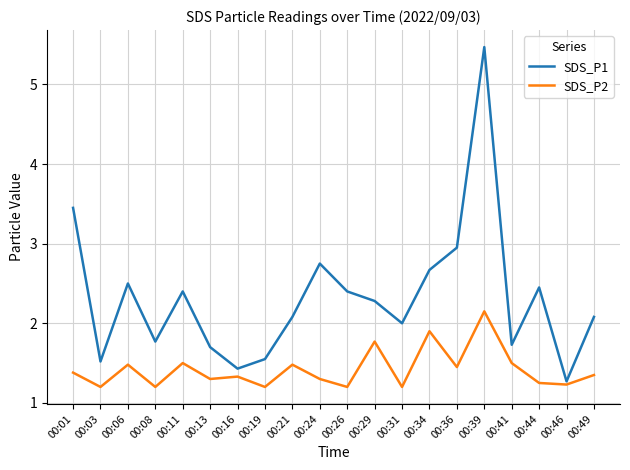

How many lines are shown in the chart?

2